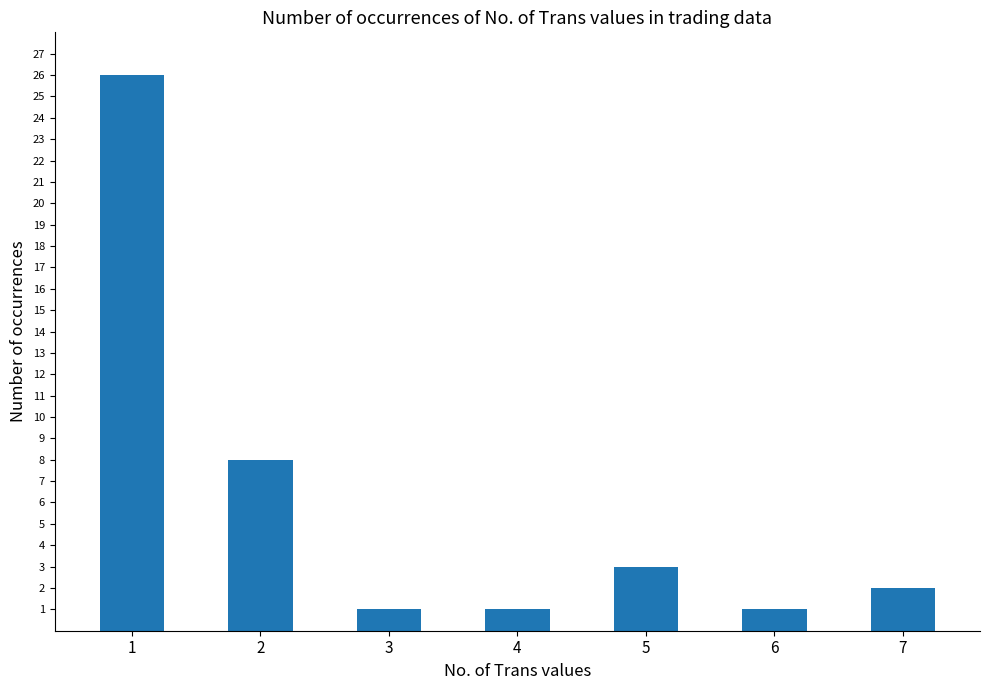

What is the average value?

6